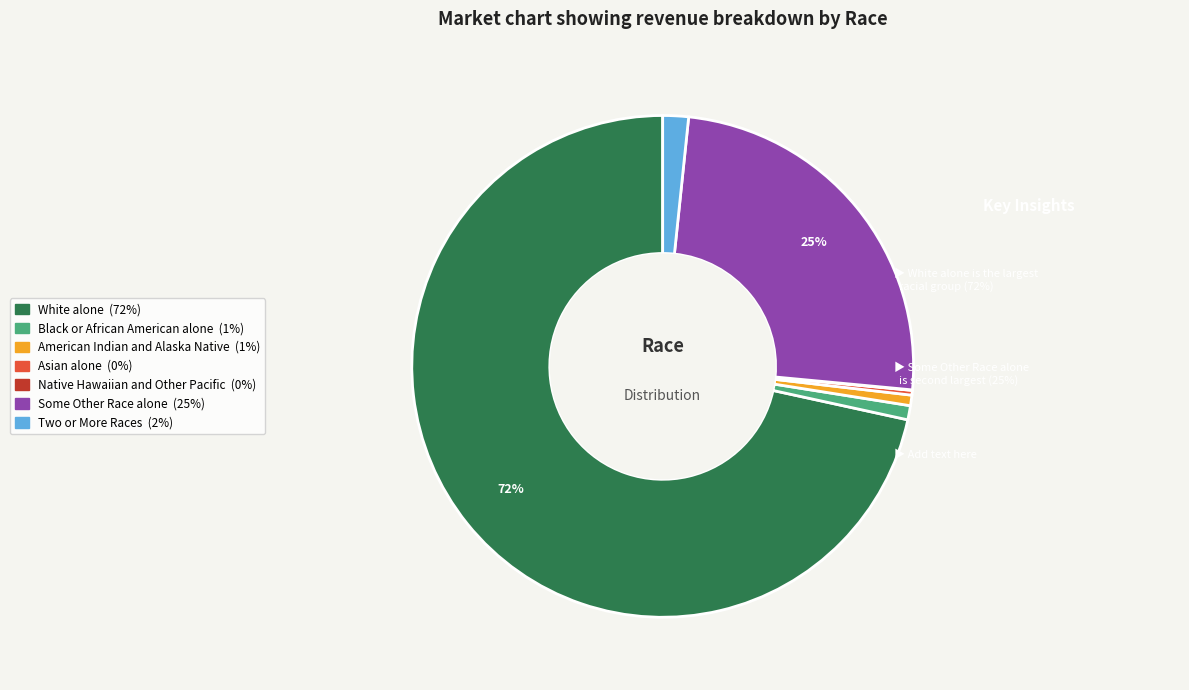

Is it true that Black or African American alone is 11% of the pie?

False